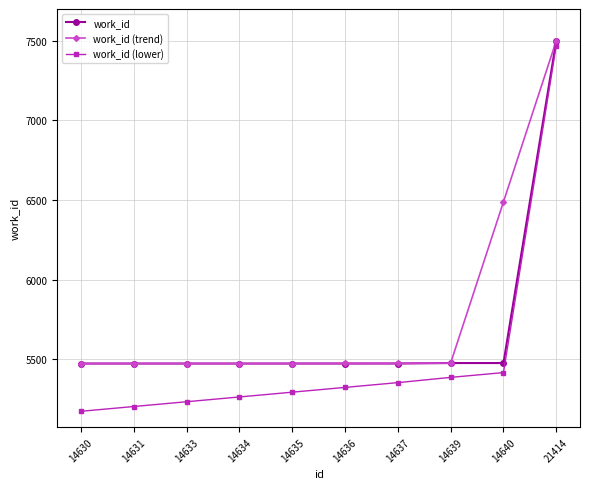

What are all the series names shown in the legend?

work_id, work_id (trend), work_id (lower)